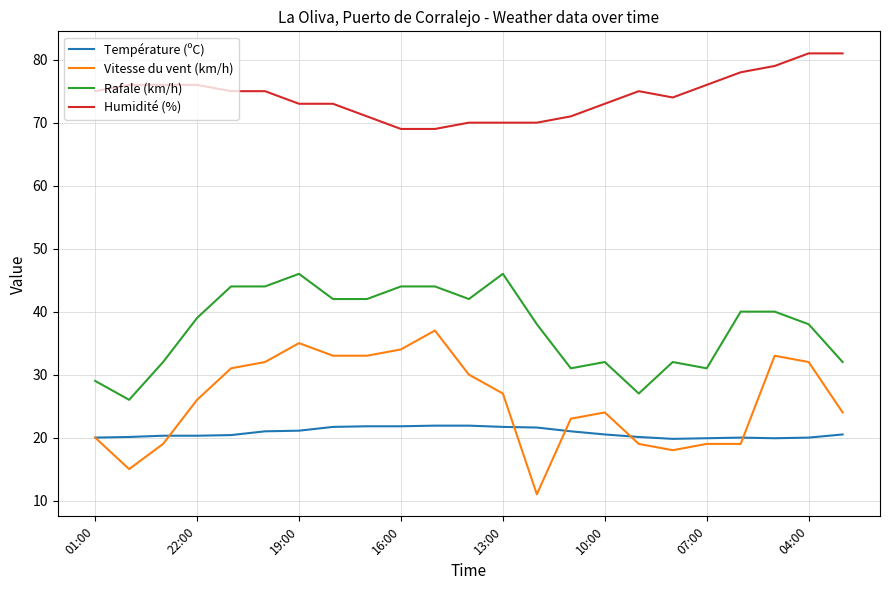

Which series has the largest total across all categories?

Humidité (%)